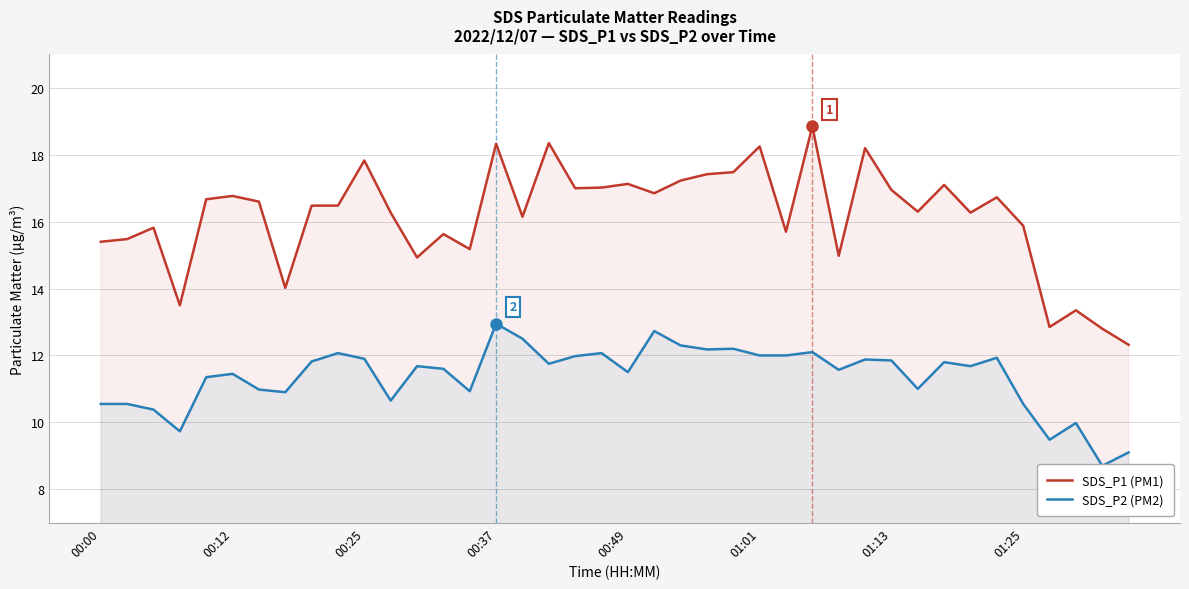

The SDS_P1 (PM1) series shows 5.8 at 00:49. True or false?

False